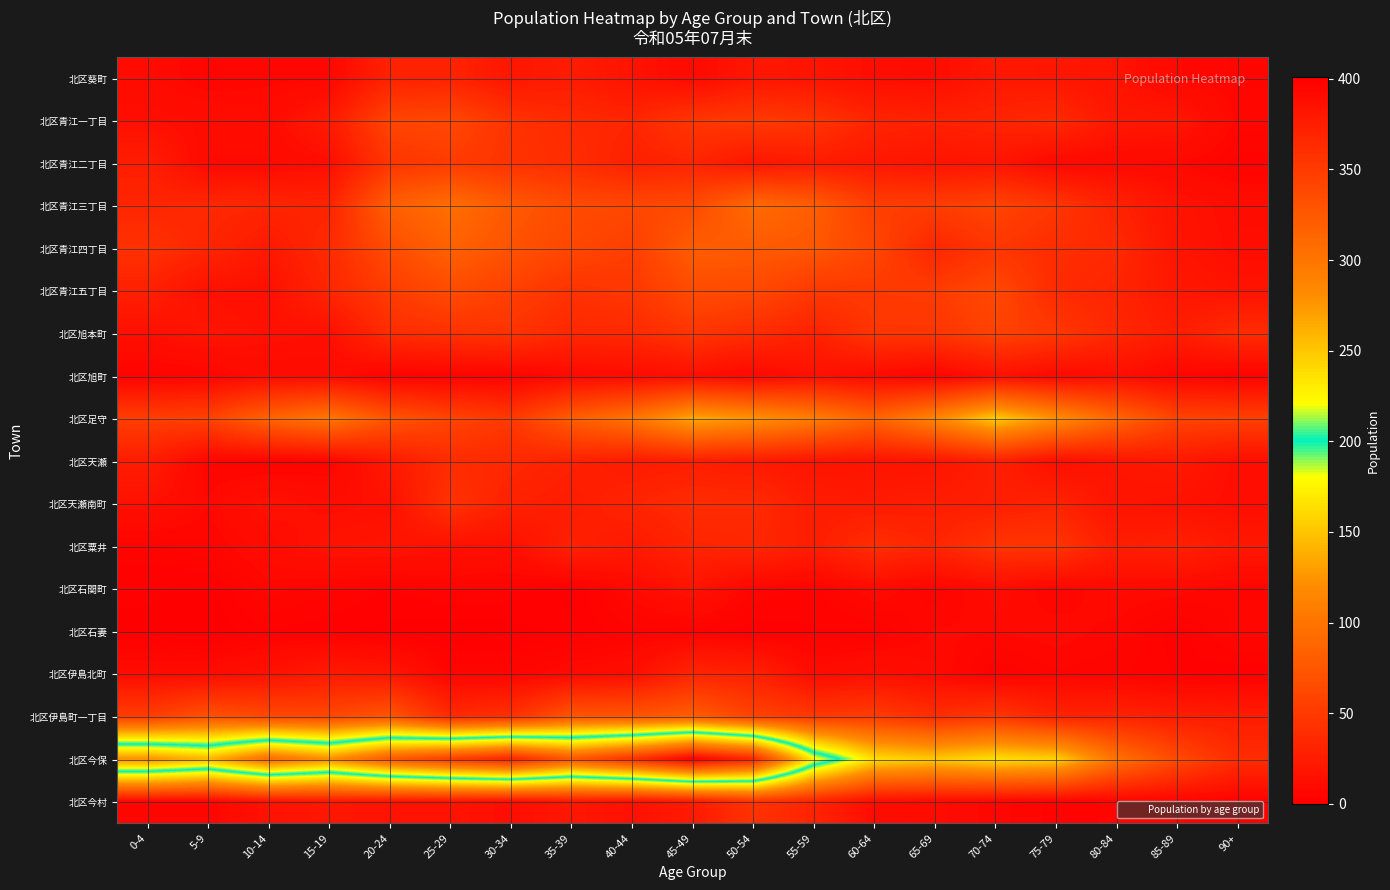

Reading left to right, transcribe all the data shown in this chart.

北区葵町: 0-4=10	5-9=6	10-14=7	15-19=7	20-24=30	25-29=31	30-34=20	35-39=25	40-44=17	45-49=10	50-54=20	55-59=18	60-64=13	65-69=12	70-74=21	75-79=20	80-84=17	85-89=8	90+=6
北区青江一丁目: 0-4=14	5-9=12	10-14=11	15-19=23	20-24=59	25-29=62	30-34=44	35-39=36	40-44=33	45-49=47	50-54=50	55-59=46	60-64=32	65-69=29	70-74=32	75-79=36	80-84=21	85-89=20	90+=7
北区青江二丁目: 0-4=26	5-9=9	10-14=9	15-19=13	20-24=46	25-29=52	30-34=44	35-39=39	40-44=29	45-49=32	50-54=20	55-59=24	60-64=21	65-69=18	70-74=19	75-79=8	80-84=9	85-89=8	90+=4
北区青江三丁目: 0-4=33	5-9=35	10-14=33	15-19=31	20-24=82	25-29=95	30-34=77	35-39=65	40-44=62	45-49=64	50-54=92	55-59=81	60-64=54	65-69=53	70-74=59	75-79=47	80-84=30	85-89=17	90+=12
北区青江四丁目: 0-4=43	5-9=33	10-14=22	15-19=37	20-24=66	25-29=84	30-34=71	35-39=61	40-44=54	45-49=80	50-54=78	55-59=75	60-64=60	65-69=33	70-74=47	75-79=39	80-84=36	85-89=18	90+=13
北区青江五丁目: 0-4=28	5-9=15	10-14=14	15-19=33	20-24=52	25-29=65	30-34=55	35-39=44	40-44=48	45-49=65	50-54=63	55-59=49	60-64=50	65-69=52	70-74=63	75-79=37	80-84=32	85-89=21	90+=17
北区旭本町: 0-4=14	5-9=18	10-14=15	15-19=14	20-24=38	25-29=42	30-34=44	35-39=34	40-44=35	45-49=46	50-54=38	55-59=29	60-64=46	65-69=46	70-74=57	75-79=48	80-84=34	85-89=25	90+=38
北区旭町: 0-4=4	5-9=6	10-14=11	15-19=11	20-24=4	25-29=4	30-34=4	35-39=9	40-44=11	45-49=13	50-54=8	55-59=15	60-64=10	65-69=4	70-74=15	75-79=9	80-84=13	85-89=6	90+=3
北区足守: 0-4=54	5-9=57	10-14=86	15-19=102	20-24=73	25-29=59	30-34=49	35-39=80	40-44=100	45-49=136	50-54=124	55-59=108	60-64=86	65-69=115	70-74=154	75-79=122	80-84=88	85-89=59	90+=56
北区天瀬: 0-4=25	5-9=6	10-14=4	15-19=5	20-24=22	25-29=38	30-34=35	35-39=29	40-44=24	45-49=26	50-54=23	55-59=18	60-64=17	65-69=18	70-74=28	75-79=13	80-84=19	85-89=22	90+=13
北区天瀬南町: 0-4=15	5-9=8	10-14=16	15-19=13	20-24=15	25-29=43	30-34=29	35-39=25	40-44=32	45-49=38	50-54=37	55-59=25	60-64=24	65-69=26	70-74=27	75-79=31	80-84=18	85-89=16	90+=13
北区粟井: 0-4=4	5-9=6	10-14=11	15-19=17	20-24=18	25-29=15	30-34=14	35-39=29	40-44=23	45-49=32	50-54=34	55-59=26	60-64=40	65-69=33	70-74=46	75-79=46	80-84=26	85-89=29	90+=21
北区石関町: 0-4=2	5-9=1	10-14=7	15-19=5	20-24=3	25-29=5	30-34=4	35-39=1	40-44=9	45-49=17	50-54=6	55-59=4	60-64=10	65-69=5	70-74=11	75-79=6	80-84=10	85-89=9	90+=6
北区石妻: 0-4=1	5-9=0	10-14=3	15-19=2	20-24=1	25-29=0	30-34=1	35-39=2	40-44=4	45-49=4	50-54=2	55-59=3	60-64=3	65-69=8	70-74=8	75-79=9	80-84=7	85-89=2	90+=7
北区伊島北町: 0-4=11	5-9=11	10-14=16	15-19=23	20-24=20	25-29=6	30-34=6	35-39=10	40-44=13	45-49=32	50-54=29	55-59=11	60-64=14	65-69=10	70-74=3	75-79=6	80-84=5	85-89=3	90+=2
北区伊島町一丁目: 0-4=53	5-9=71	10-14=63	15-19=62	20-24=74	25-29=37	30-34=42	35-39=74	40-44=74	45-49=81	50-54=58	55-59=50	60-64=52	65-69=40	70-74=48	75-79=31	80-84=31	85-89=26	90+=25
北区今保: 0-4=280	5-9=259	10-14=309	15-19=282	20-24=325	25-29=350	30-34=371	35-39=328	40-44=360	45-49=401	50-54=369	55-59=228	60-64=163	65-69=153	70-74=164	75-79=157	80-84=98	85-89=64	90+=39
北区今村: 0-4=6	5-9=6	10-14=16	15-19=20	20-24=17	25-29=17	30-34=13	35-39=20	40-44=15	45-49=23	50-54=44	55-59=31	60-64=12	65-69=10	70-74=7	75-79=4	80-84=5	85-89=5	90+=3